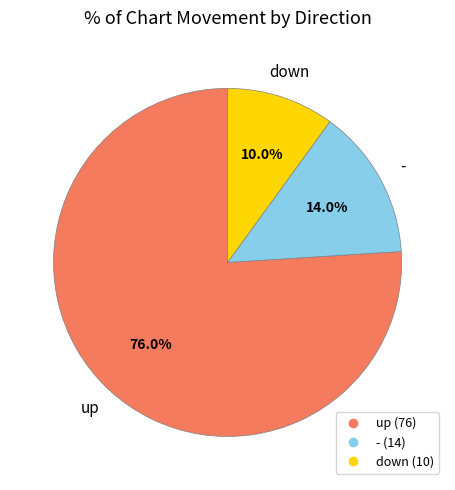

To the nearest percent, what is the difference between the up and down slice percentages?

66%